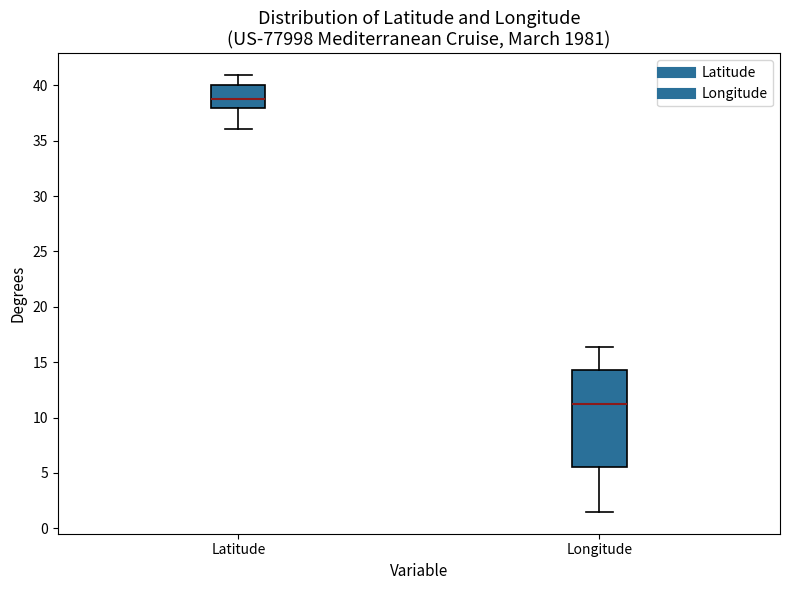

Reading left to right, transcribe this box plot: for each box, give where its median line is, the range the box spans, and where its two whiskers end, as read against the y-axis. The values are not printed on the chart, so give them approximately, as read against the axis.

Latitude: median 38.5, box 38.0 to 40.0, whiskers 36.0 to 41.0
Longitude: median 11.0, box 5.5 to 14.5, whiskers 1.5 to 16.5